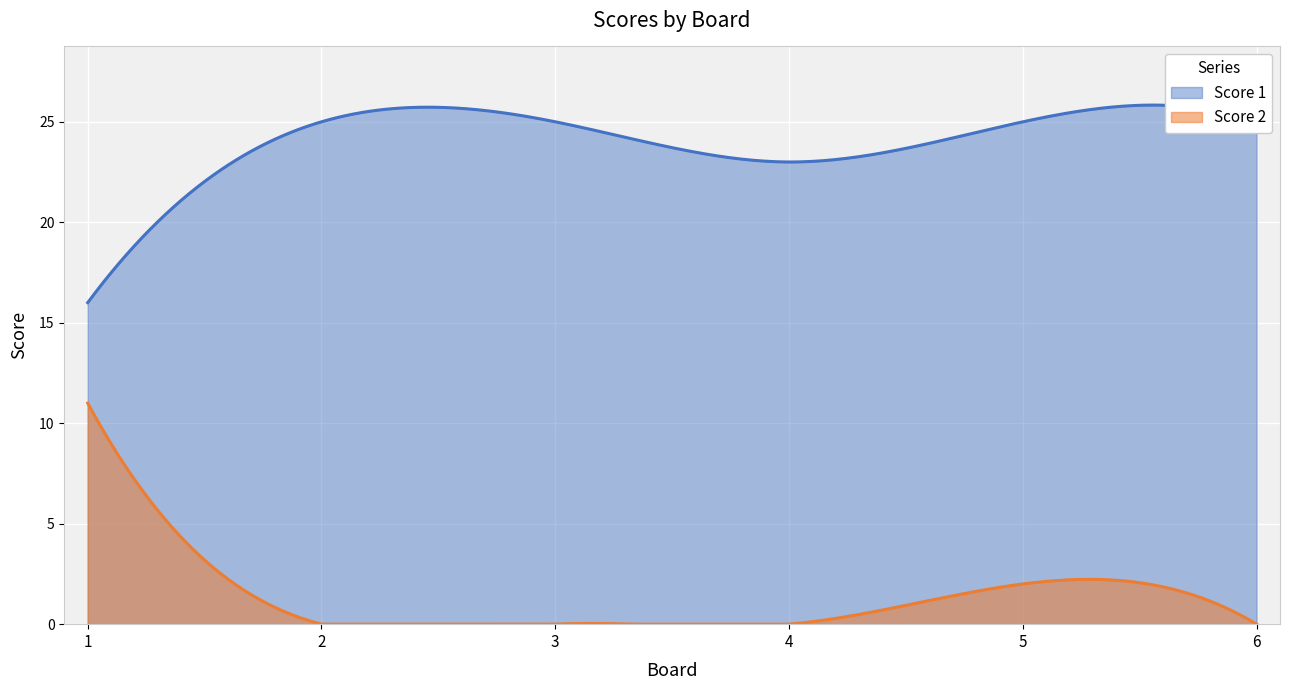

True or false: Score 1 has a value of 17 at 2.

False